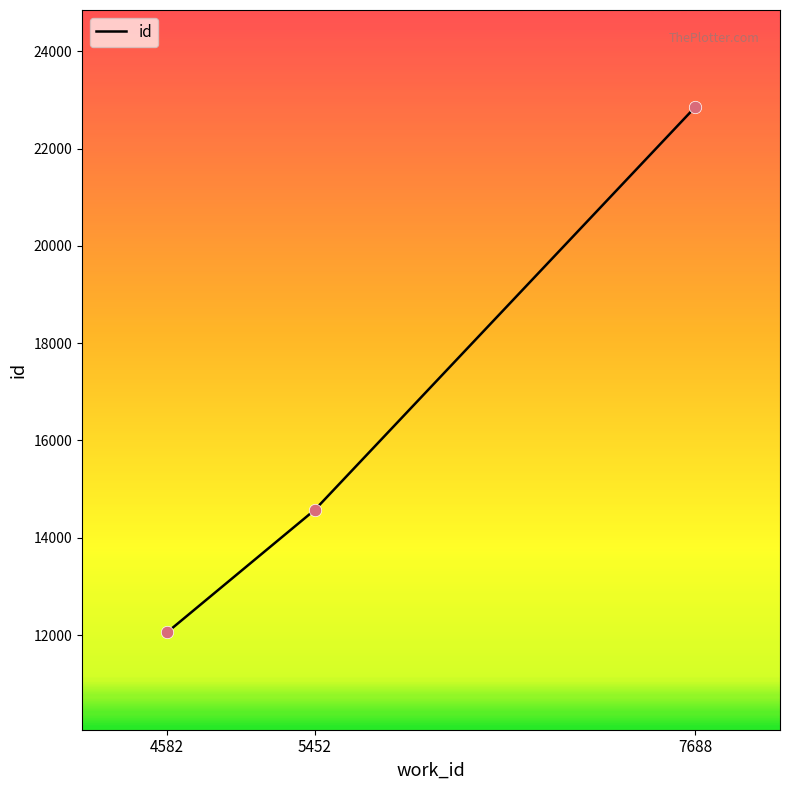

What is the ratio of the value at 7688 to the value at 4582?

1.9